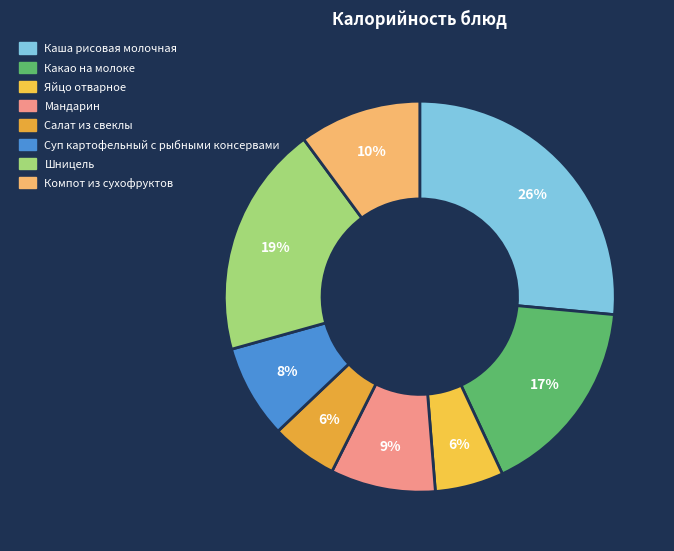

Is there a majority slice in this chart?

No